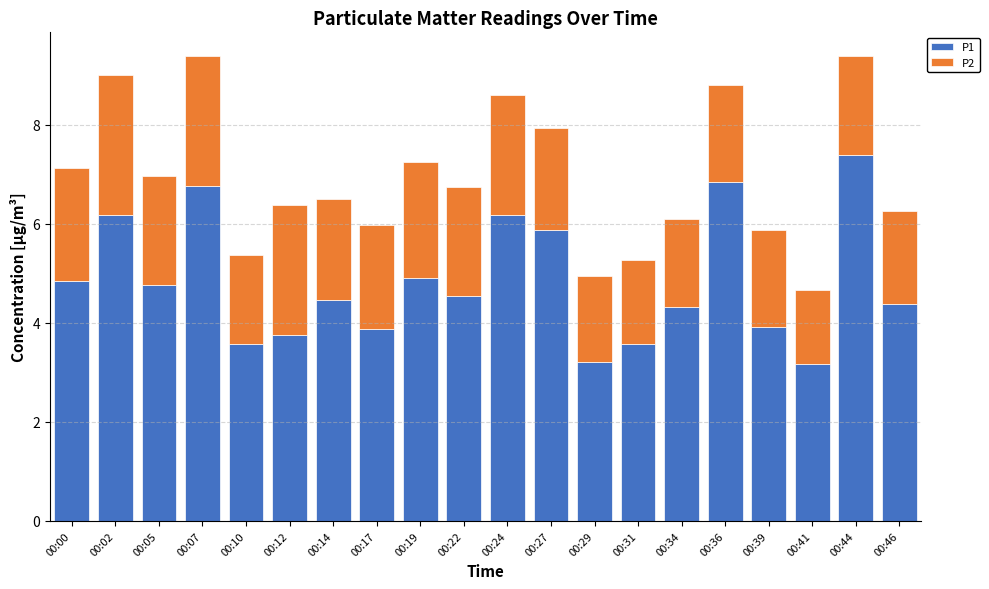

What is the difference between the maximum and minimum values in the P1 series?

4.2